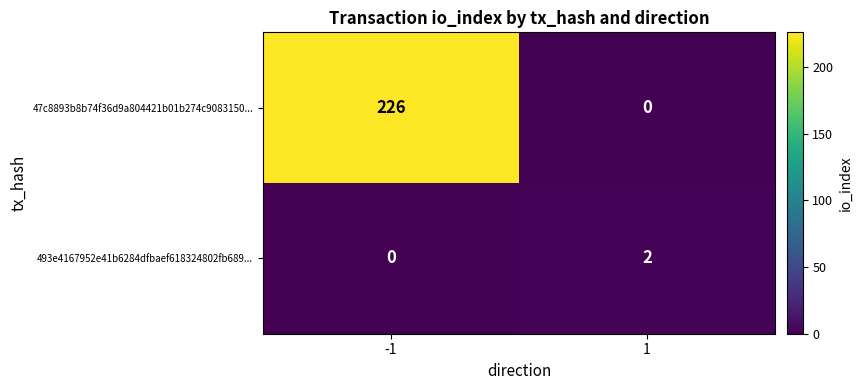

At which category is the sum across all series the highest?

-1